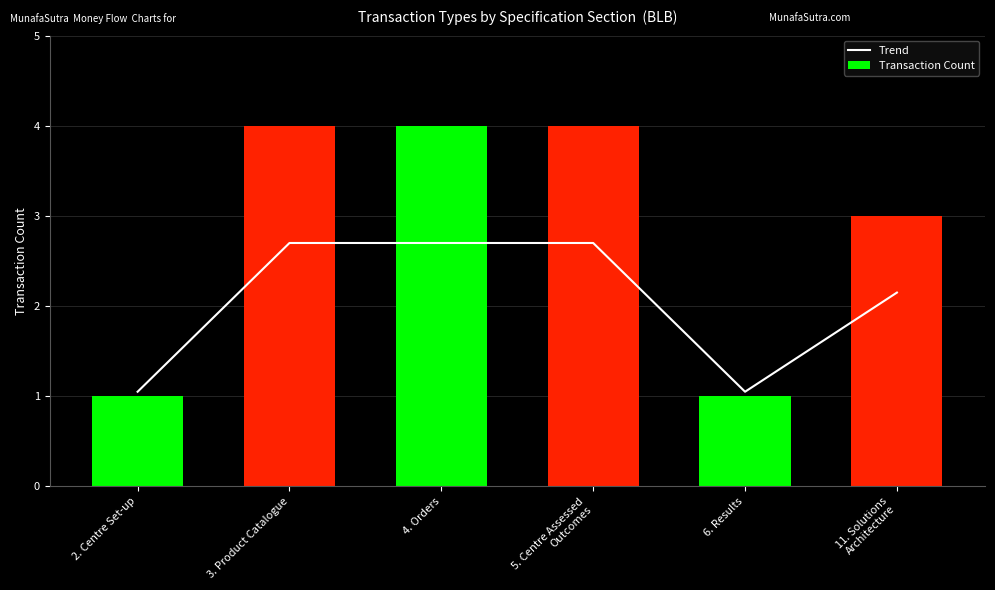

What is the minimum value for Transaction Count?

1